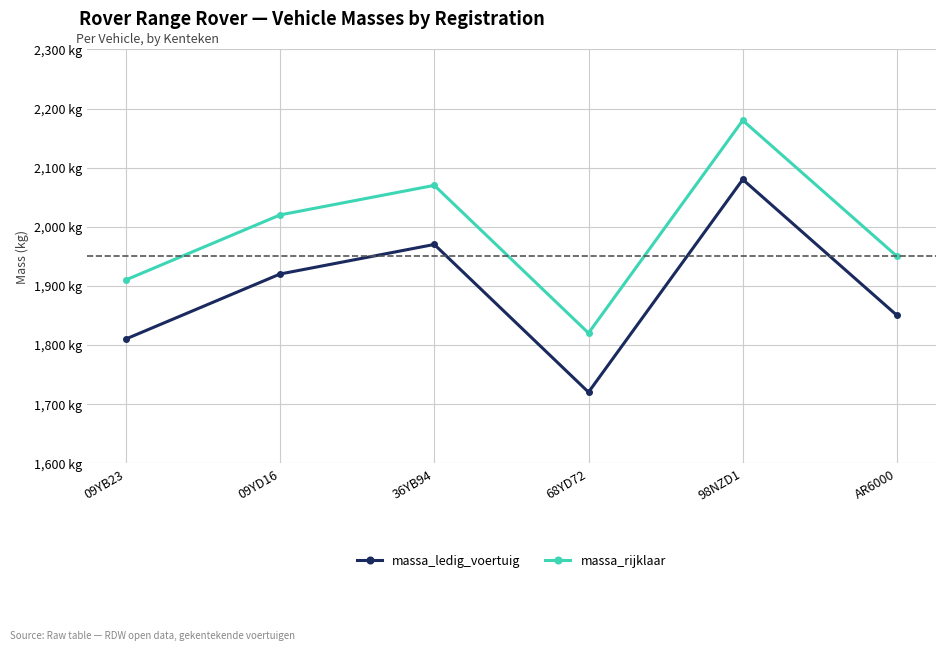

At how many categories does at least one series exceed 1743?

6